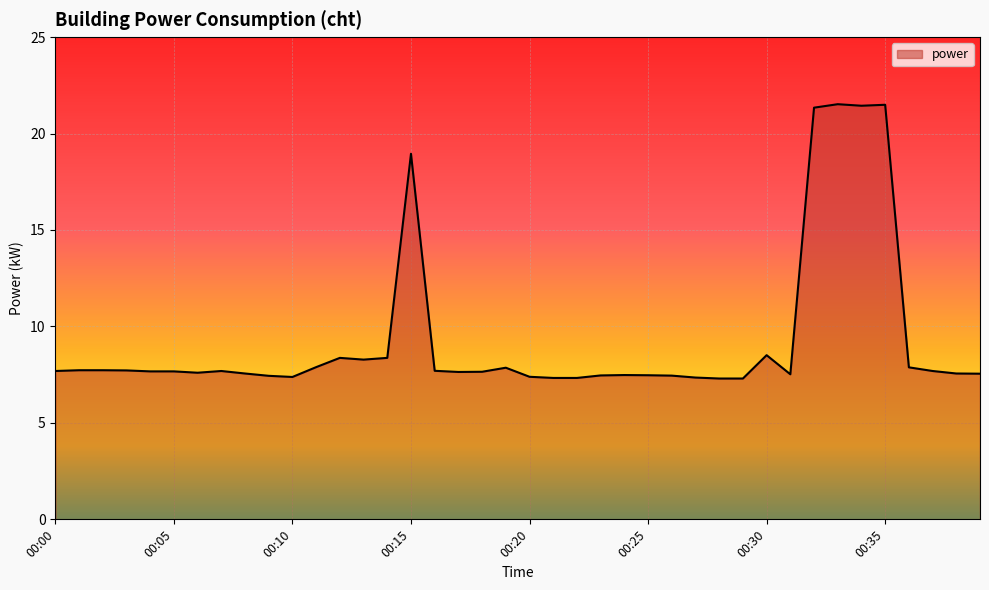

What is the greatest value displayed?

21.5